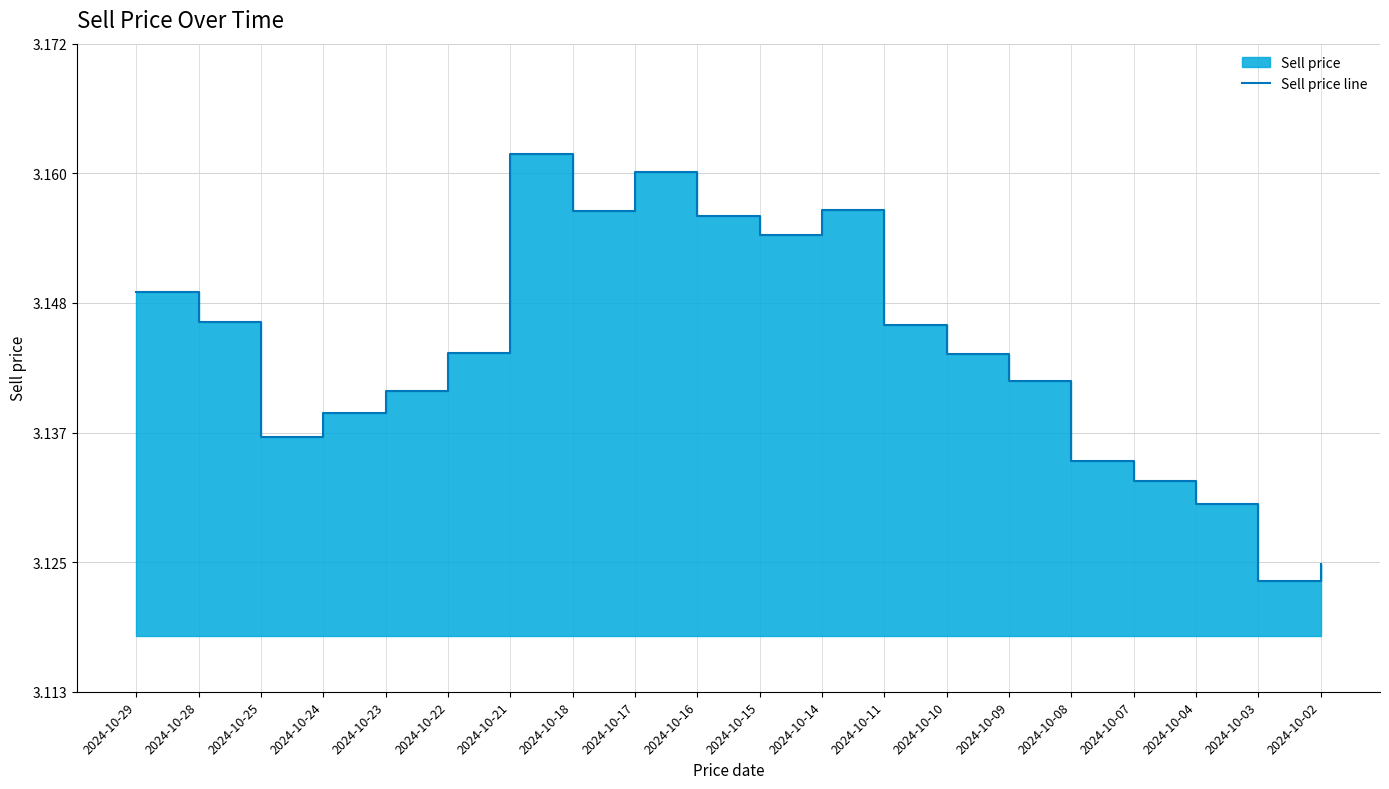

Between 2024-10-09 and 2024-10-21, which is larger?

2024-10-21